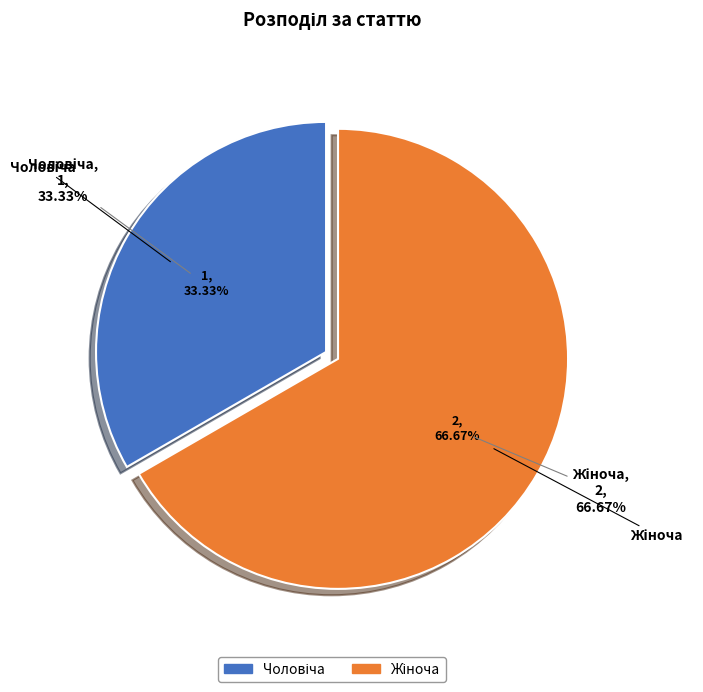

What percentage is NOT represented by Жіноча?

33.3%